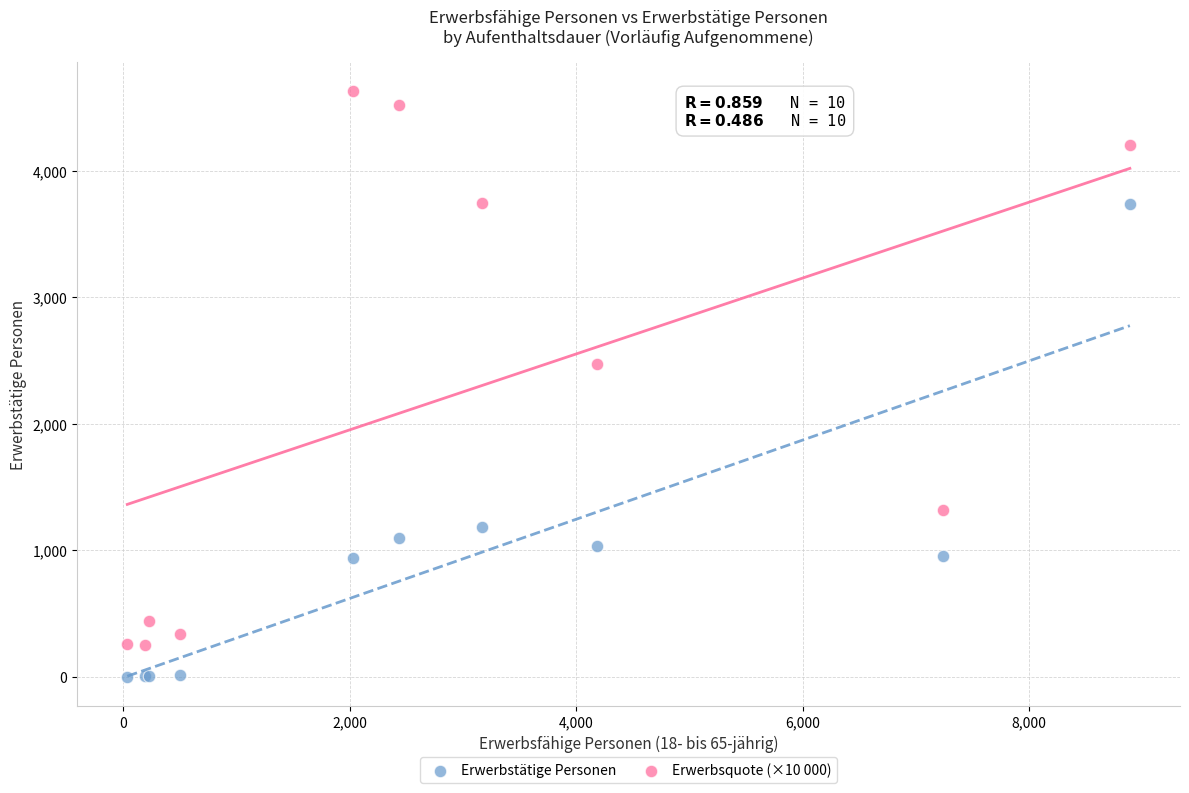

What is the X range (max minus min) for the scatter plot?

8850.0